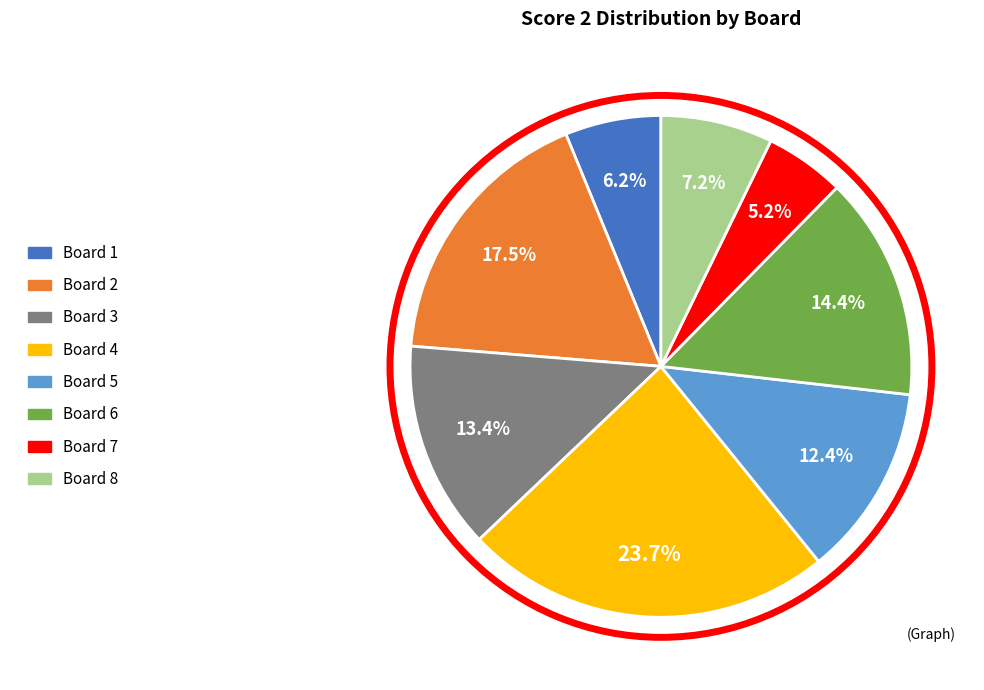

What is the smallest slice in the pie chart?

Board 7